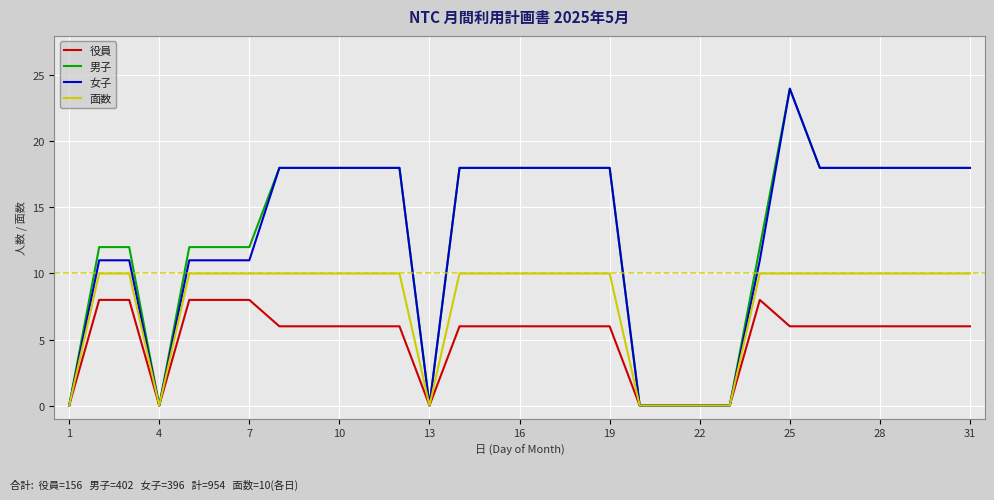

What is the maximum value shown in the chart?

24